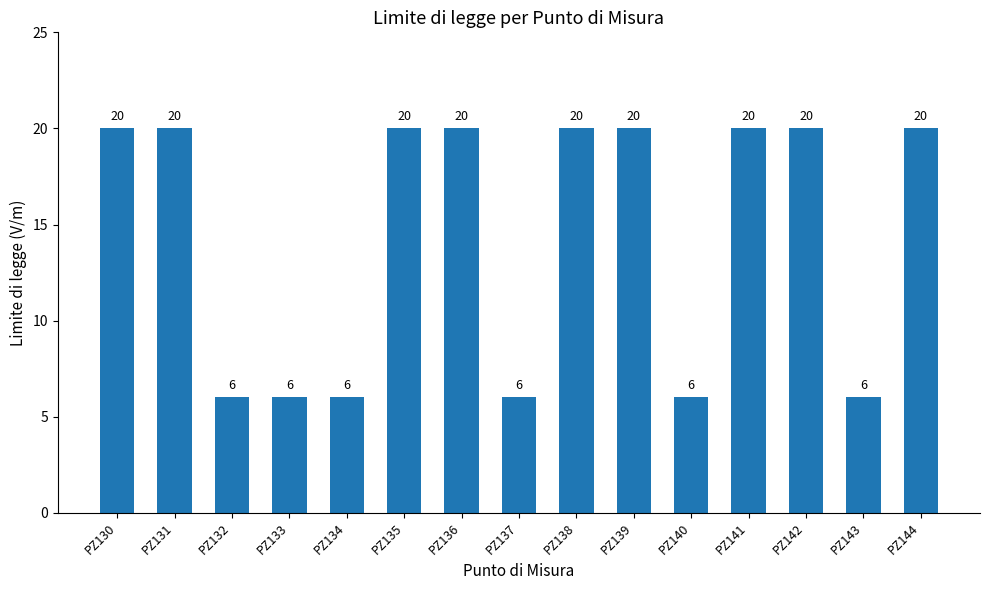

Reading left to right, what are all the values shown in this chart?

PZ130=20	PZ131=20	PZ132=6	PZ133=6	PZ134=6	PZ135=20	PZ136=20	PZ137=6	PZ138=20	PZ139=20	PZ140=6	PZ141=20	PZ142=20	PZ143=6	PZ144=20